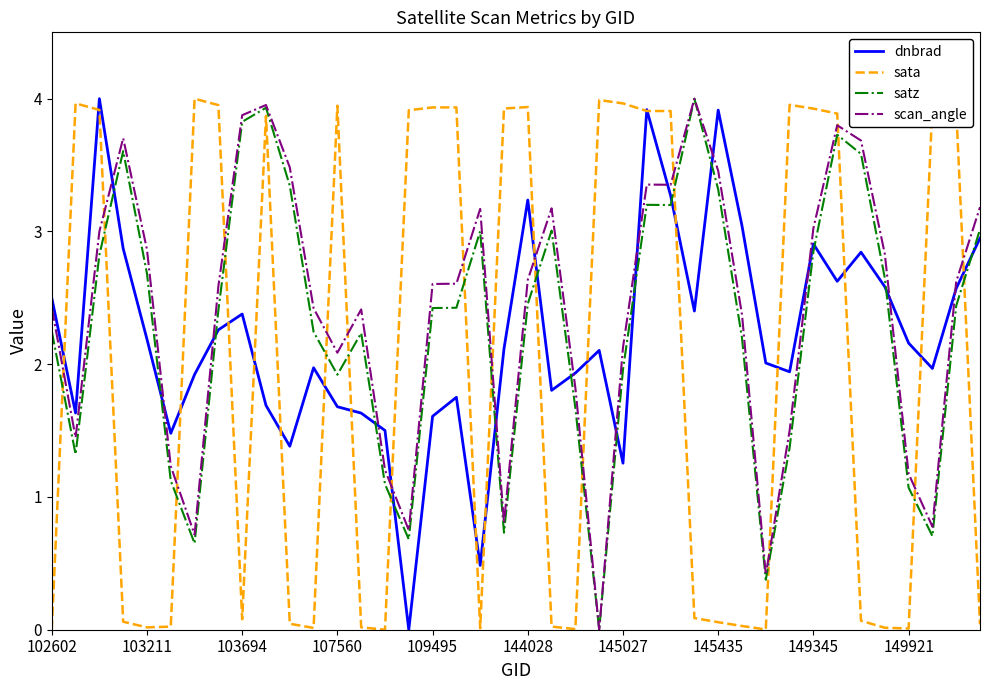

True or false: scan_angle and dnbrad intersect in this chart.

True